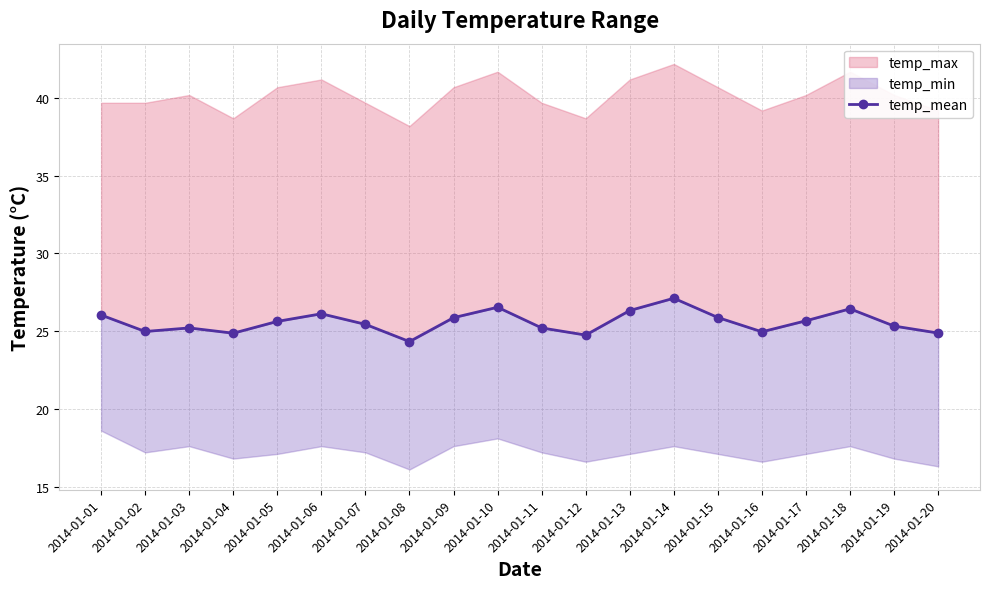

Where is the first local minimum?

2014-01-02